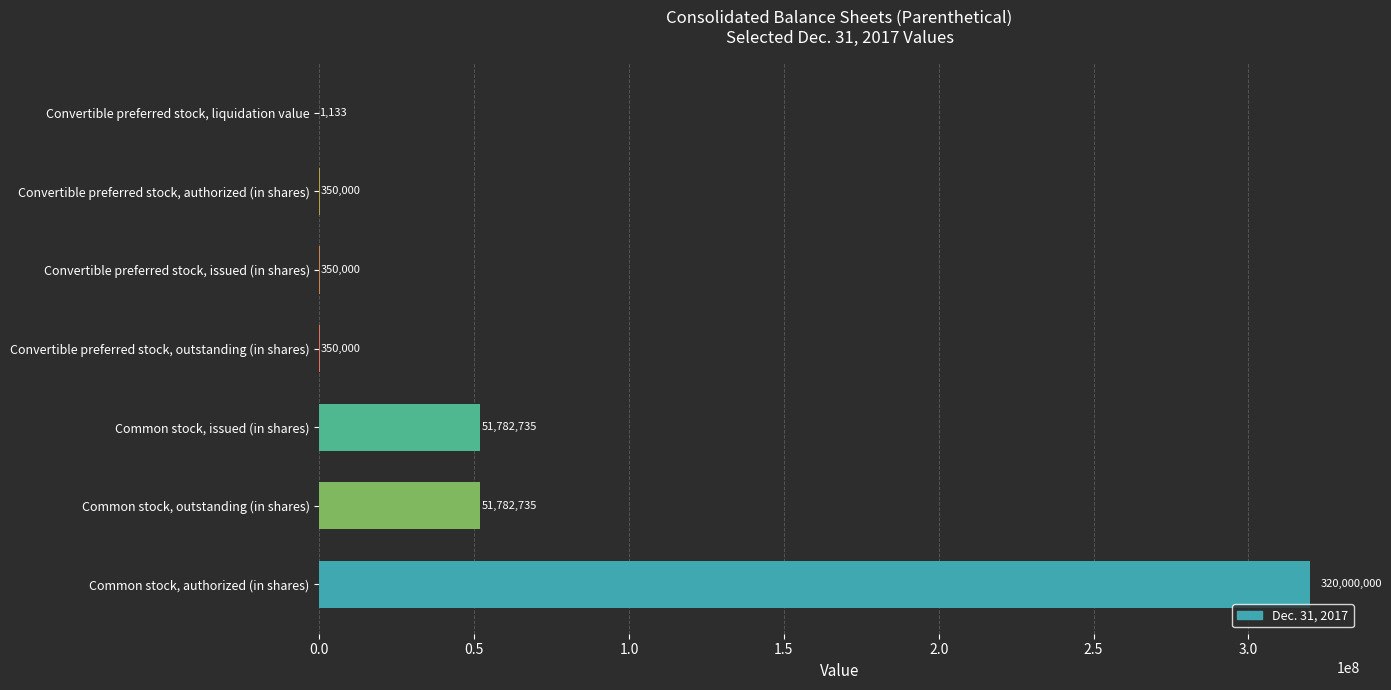

Does the chart contain stacked bars?

No